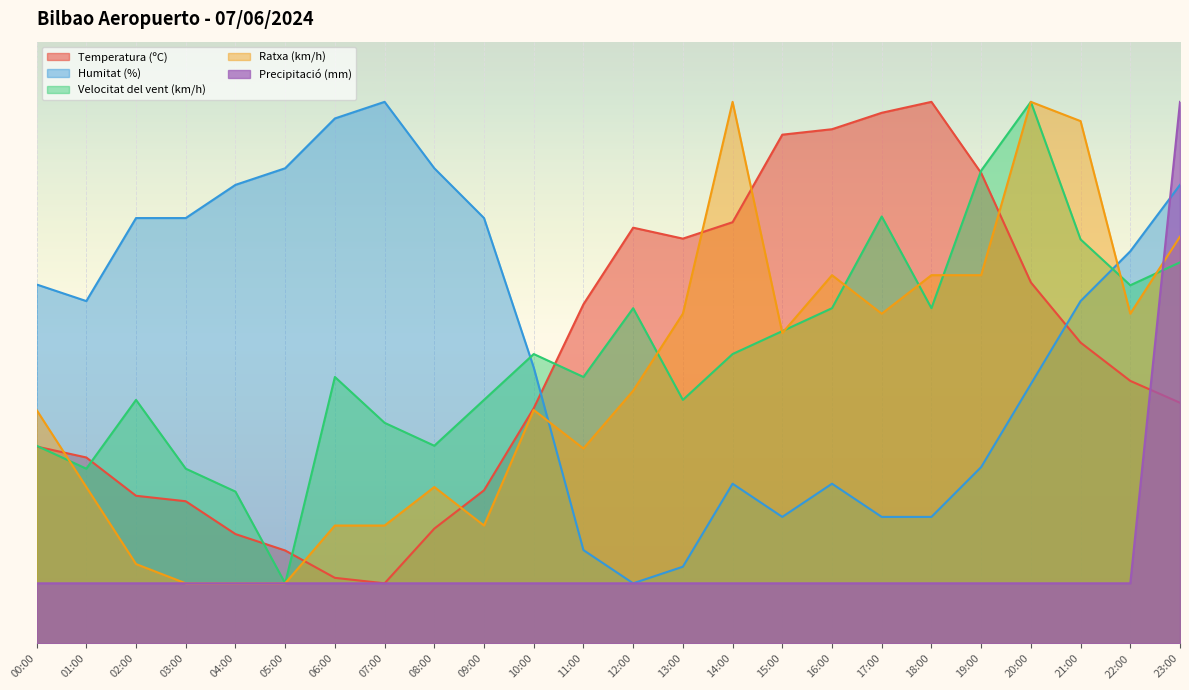

Rank the series by their maximum value, from lowest to highest.

Temperatura (ºC), Humitat (%), Velocitat del vent (km/h), Ratxa (km/h), Precipitació (mm)